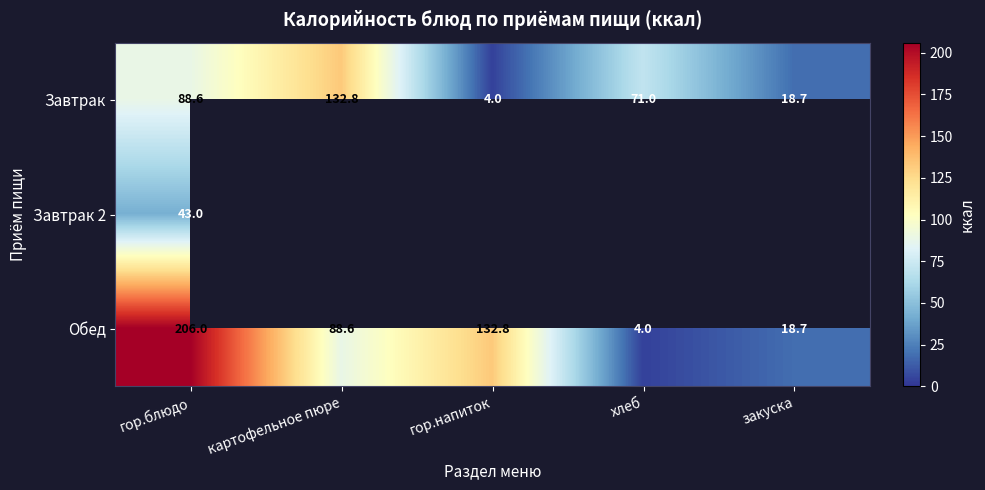

Rank the categories by Обед value from lowest to highest.

хлеб, закуска, картофельное пюре, гор.напиток, гор.блюдо